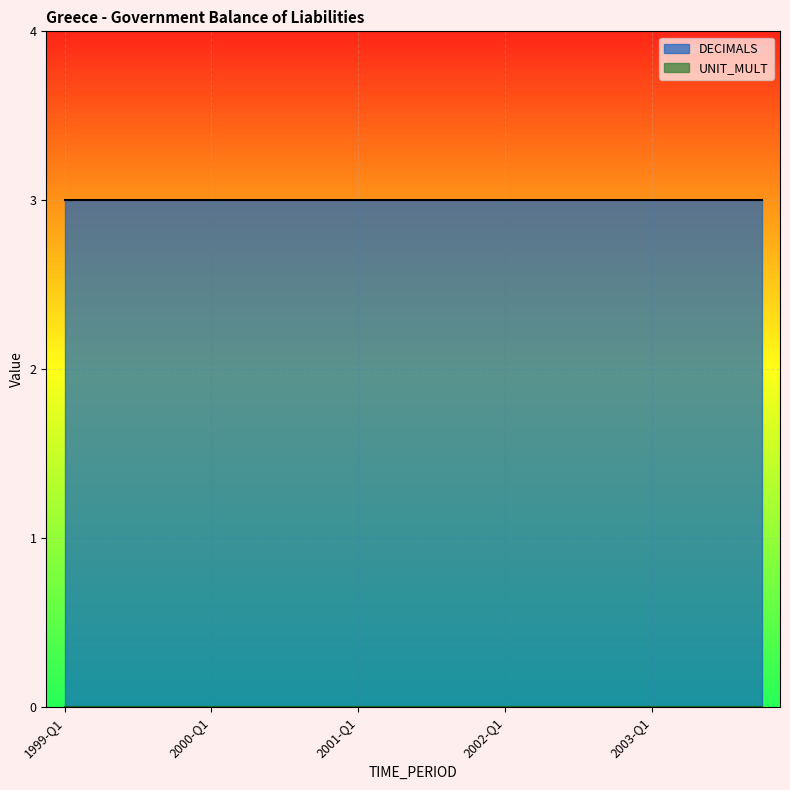

Reading left to right, extract all data points from this chart.

DECIMALS: 1999-Q1=3	1999-Q2=3	1999-Q3=3	1999-Q4=3	2000-Q1=3	2000-Q2=3	2000-Q3=3	2000-Q4=3	2001-Q1=3	2001-Q2=3	2001-Q3=3	2001-Q4=3	2002-Q1=3	2002-Q2=3	2002-Q3=3	2002-Q4=3	2003-Q1=3	2003-Q2=3	2003-Q3=3	2003-Q4=3
UNIT_MULT: 1999-Q1=0	1999-Q2=0	1999-Q3=0	1999-Q4=0	2000-Q1=0	2000-Q2=0	2000-Q3=0	2000-Q4=0	2001-Q1=0	2001-Q2=0	2001-Q3=0	2001-Q4=0	2002-Q1=0	2002-Q2=0	2002-Q3=0	2002-Q4=0	2003-Q1=0	2003-Q2=0	2003-Q3=0	2003-Q4=0